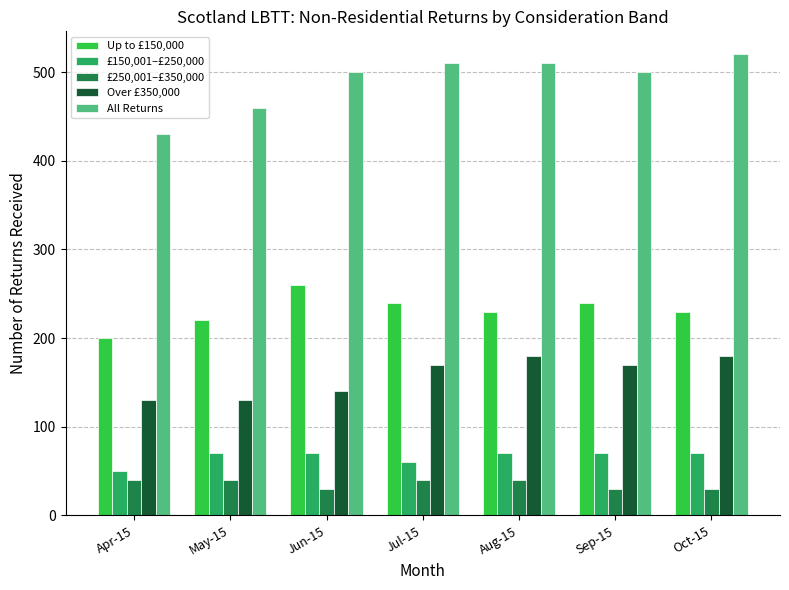

Reading left to right, list all the values displayed in this chart.

Up to £150,000: Apr-15=200	May-15=220	Jun-15=260	Jul-15=240	Aug-15=230	Sep-15=240	Oct-15=230
£150,001–£250,000: Apr-15=50	May-15=70	Jun-15=70	Jul-15=60	Aug-15=70	Sep-15=70	Oct-15=70
£250,001–£350,000: Apr-15=40	May-15=40	Jun-15=30	Jul-15=40	Aug-15=40	Sep-15=30	Oct-15=30
Over £350,000: Apr-15=130	May-15=130	Jun-15=140	Jul-15=170	Aug-15=180	Sep-15=170	Oct-15=180
All Returns: Apr-15=430	May-15=460	Jun-15=500	Jul-15=510	Aug-15=510	Sep-15=500	Oct-15=520